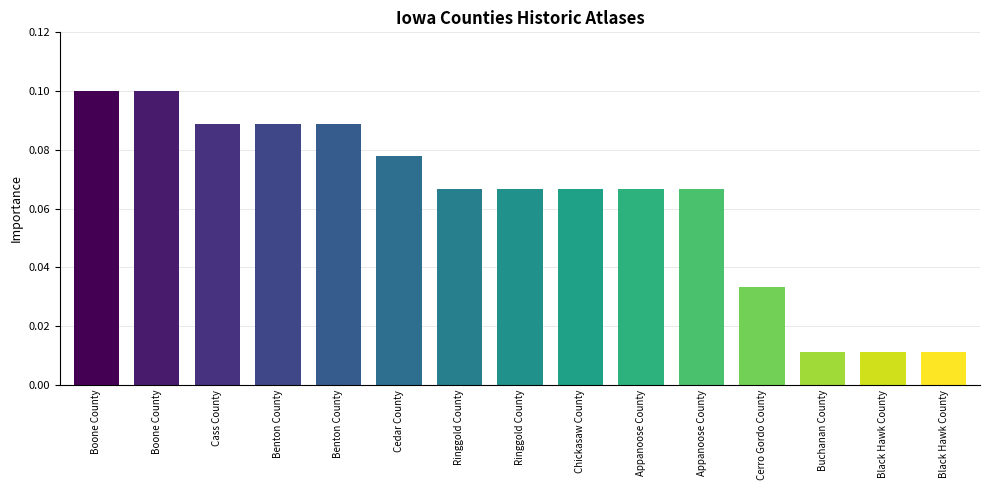

Which label corresponds to the smallest value in the chart?

Buchanan County